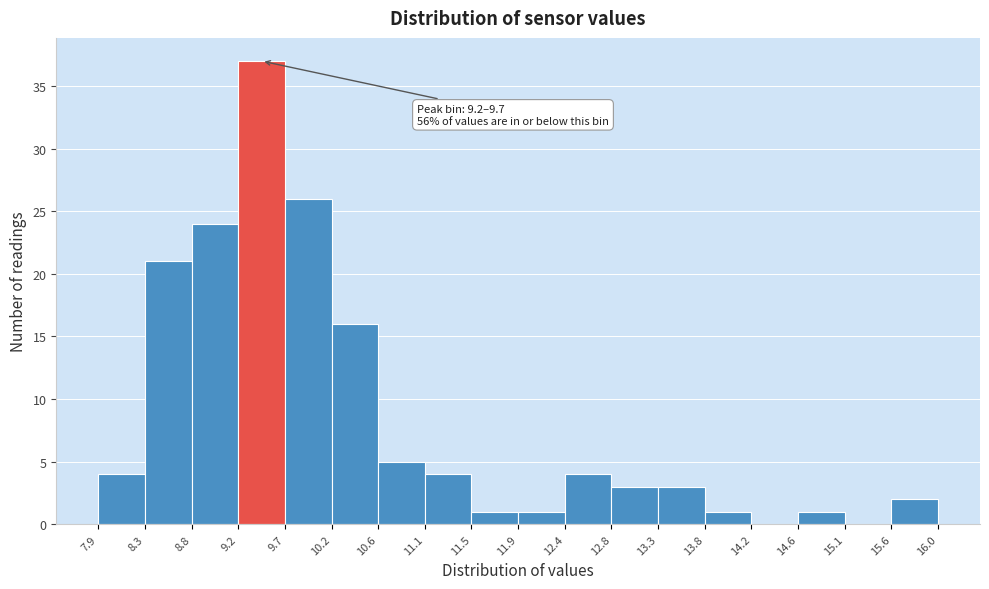

Over which range of the x-axis is the bar tallest?

9.2 to 9.7